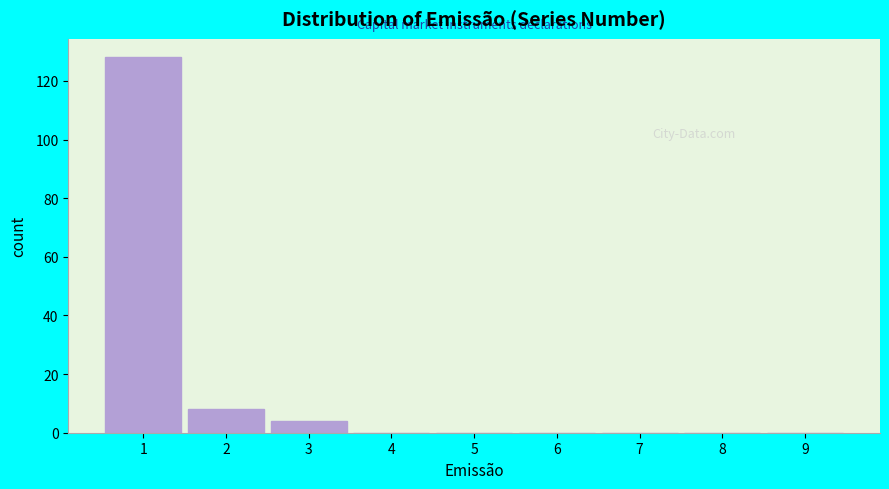

What is the height of the bar covering 0.5 to 1.5 on the x-axis? The values are not printed on the chart, so give them approximately, as read against the axis.

128